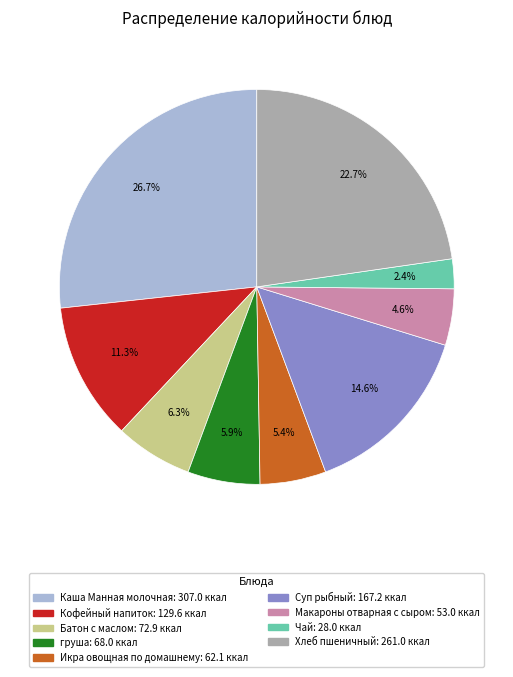

Is it true that груша is 1% of the pie?

False